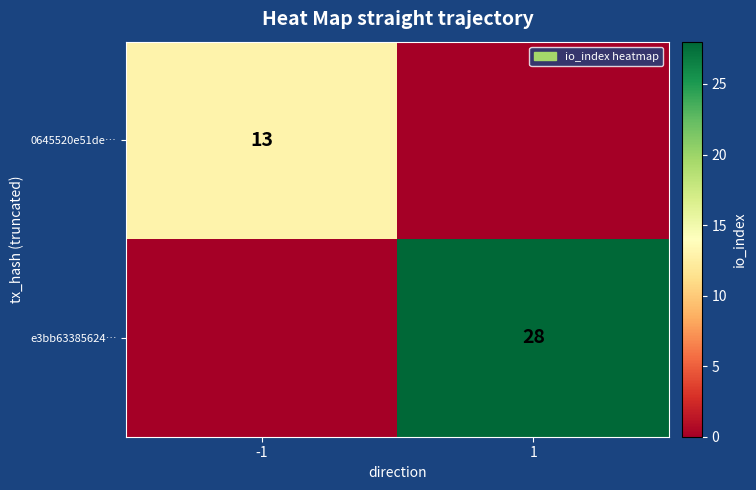

The value of 0645520e51de… at -1 is 18. True or false?

False